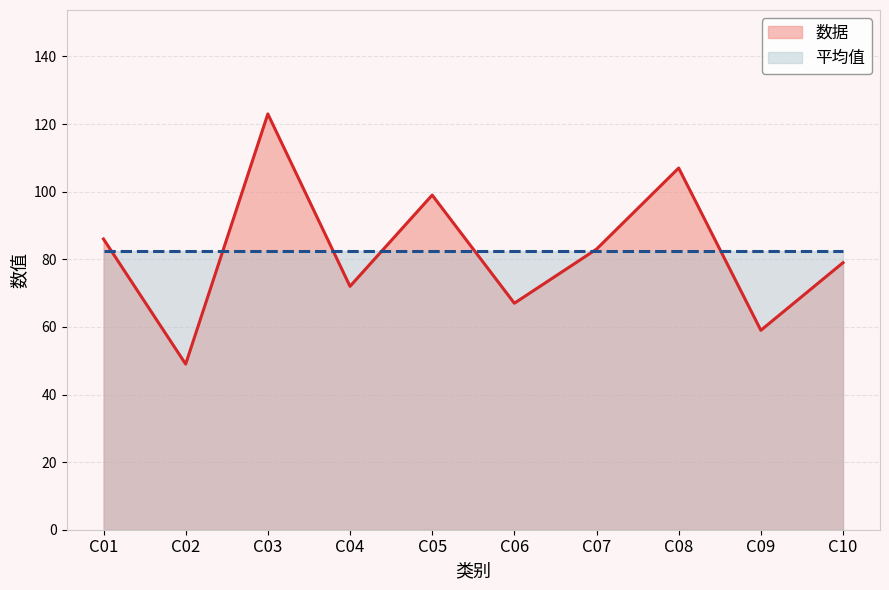

Reading right to left, list all the values displayed in this chart.

C10=79	C09=59	C08=107	C07=83	C06=67	C05=99	C04=72	C03=123	C02=49	C01=86